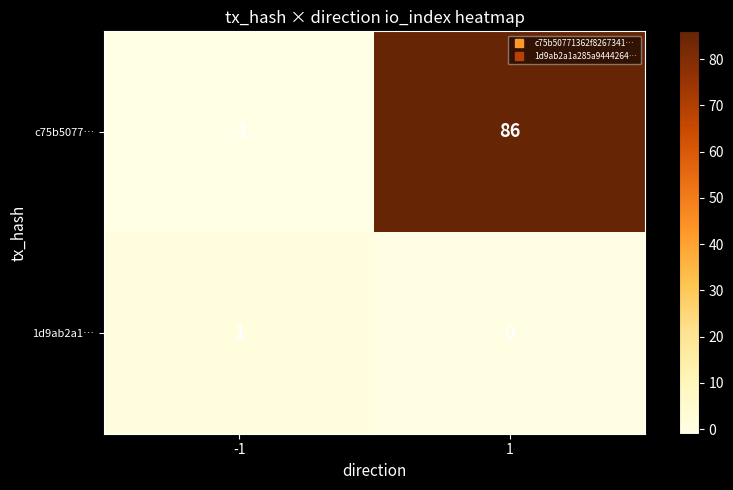

List the labels in order of 1d9ab2a1… value, smallest first.

1, -1